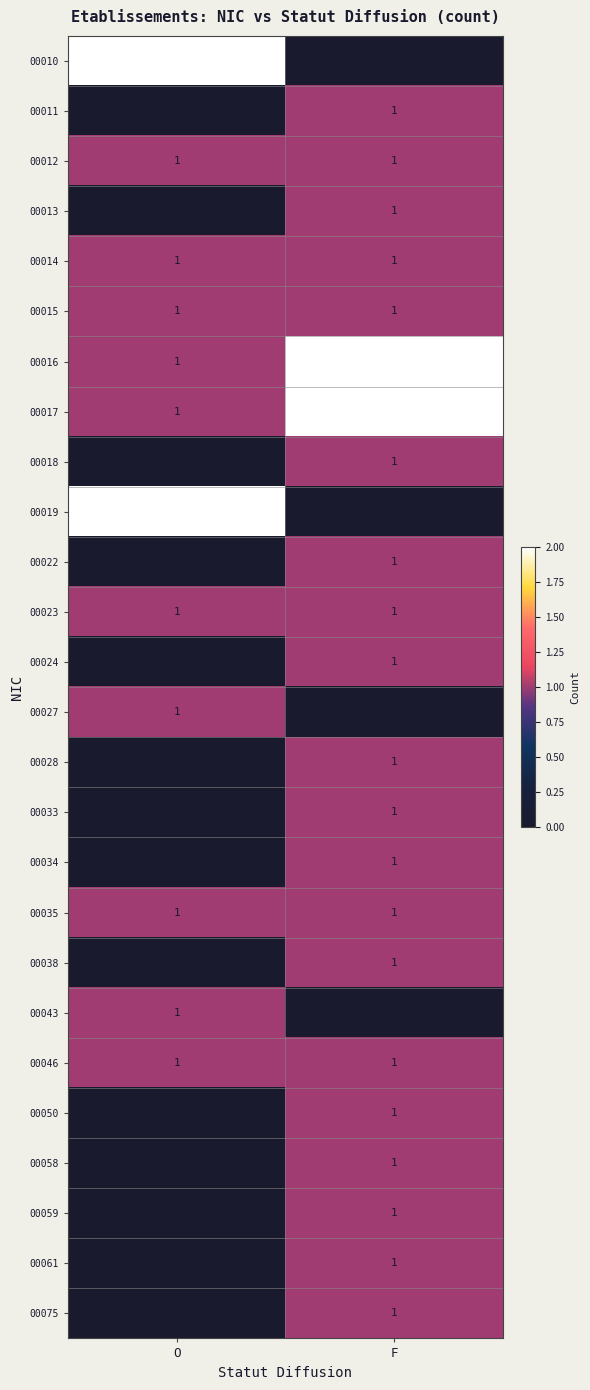

Is the value of 00010 at F greater than the value of 00034 at F?

No